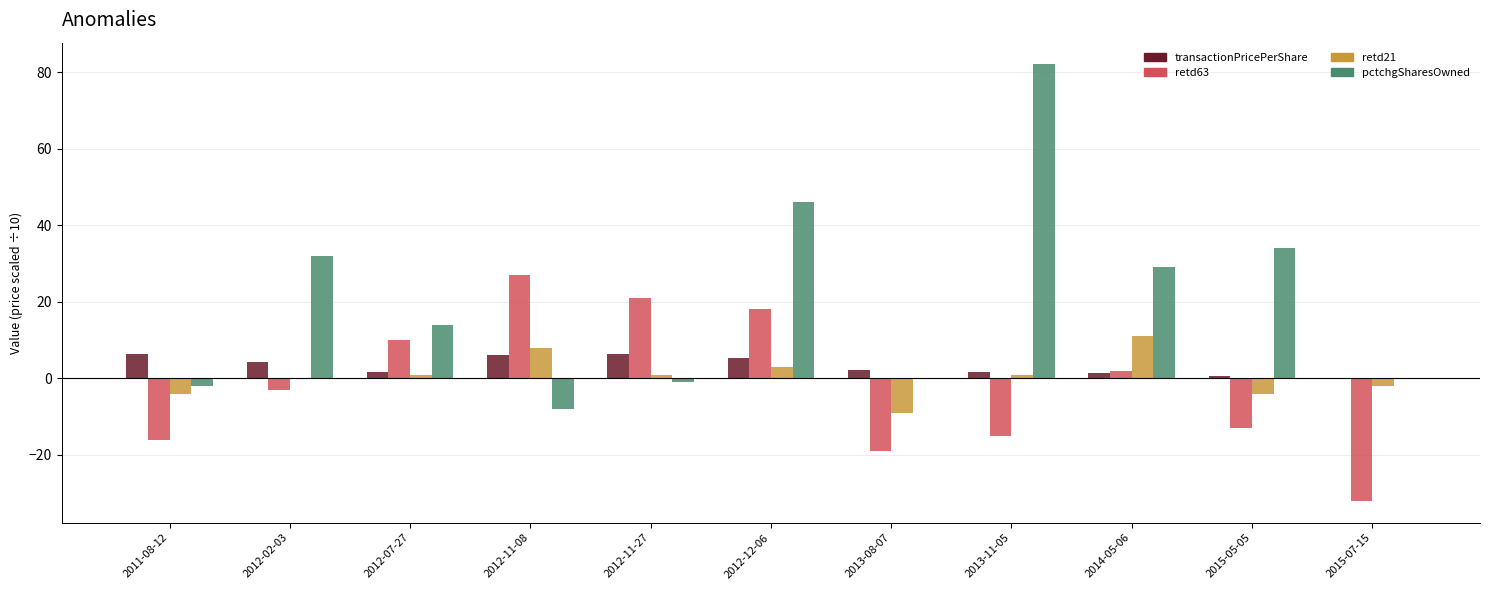

How many retd21 values are between -4 and 3?

8